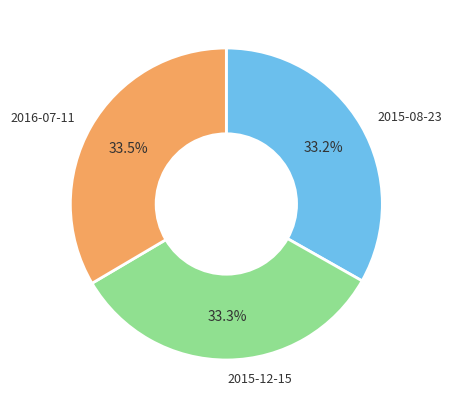

The 2015-12-15 slice represents 27% of the pie. True or false?

False